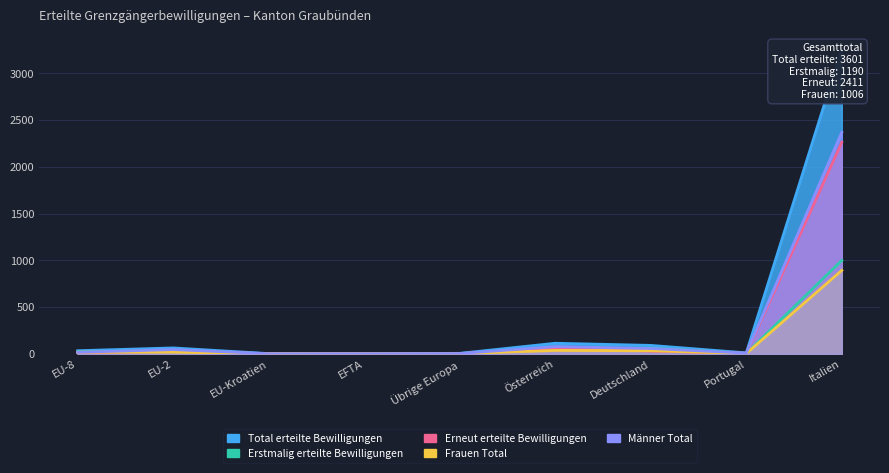

What is the minimum value for Erstmalig erteilte Bewilligungen?

1